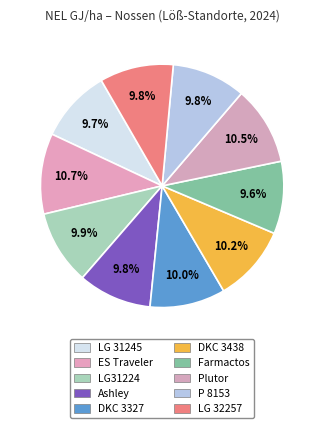

How many segments does this pie chart have?

10